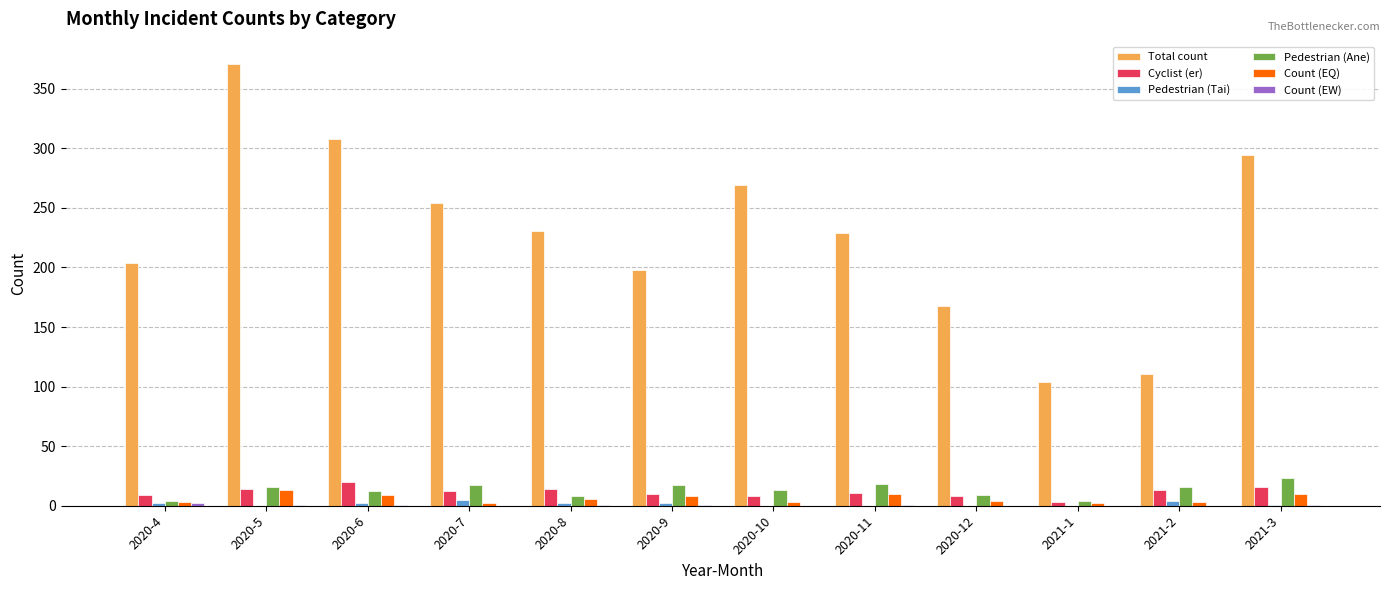

Which series has the largest total across all categories?

Total count